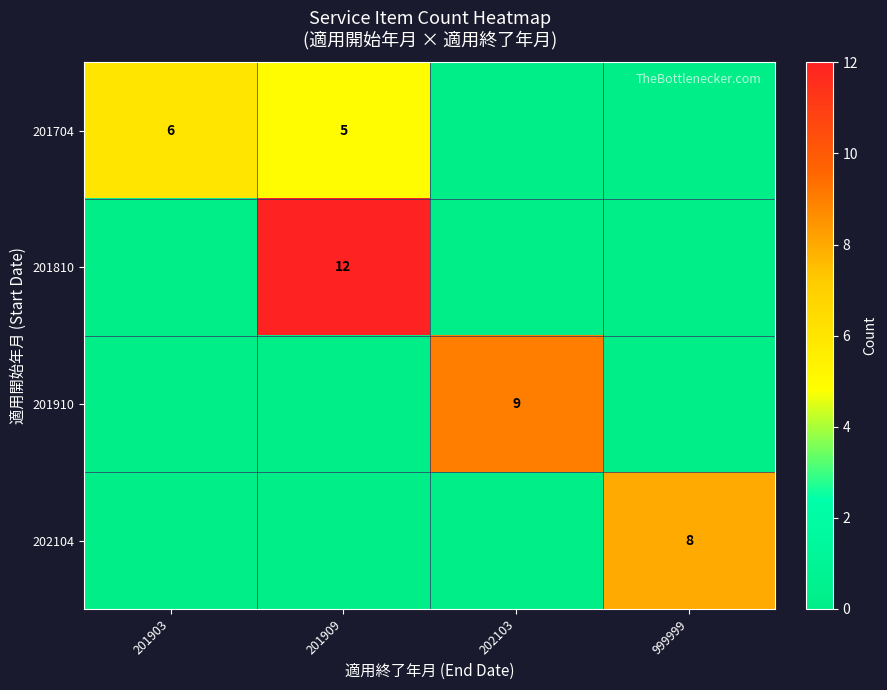

True or false: 202104 has a value of 8 at 999999.

True